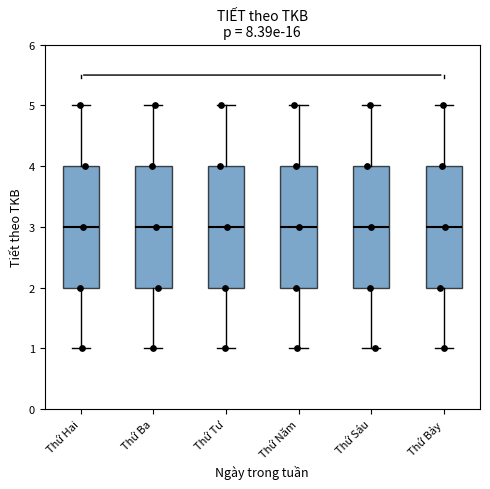

Reading left to right, transcribe this box plot: for each box, give where its median line is, the range the box spans, and where its two whiskers end, as read against the y-axis. The values are not printed on the chart, so give them approximately, as read against the axis.

Thứ Hai: median 3, box 2 to 4, whiskers 1 to 5
Thứ Ba: median 3, box 2 to 4, whiskers 1 to 5
Thứ Tư: median 3, box 2 to 4, whiskers 1 to 5
Thứ Năm: median 3, box 2 to 4, whiskers 1 to 5
Thứ Sáu: median 3, box 2 to 4, whiskers 1 to 5
Thứ Bảy: median 3, box 2 to 4, whiskers 1 to 5